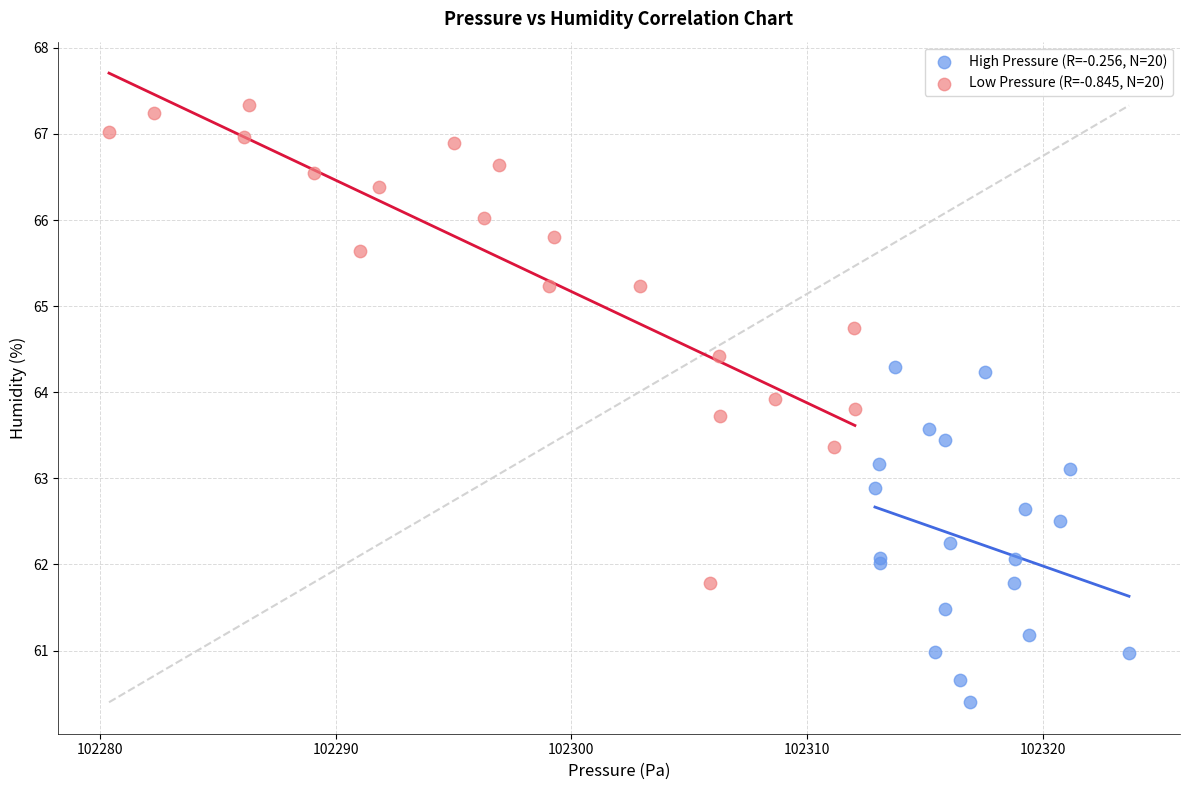

Which series has the widest spread of Y values?

Low Pressure (R=-0.845, N=20)